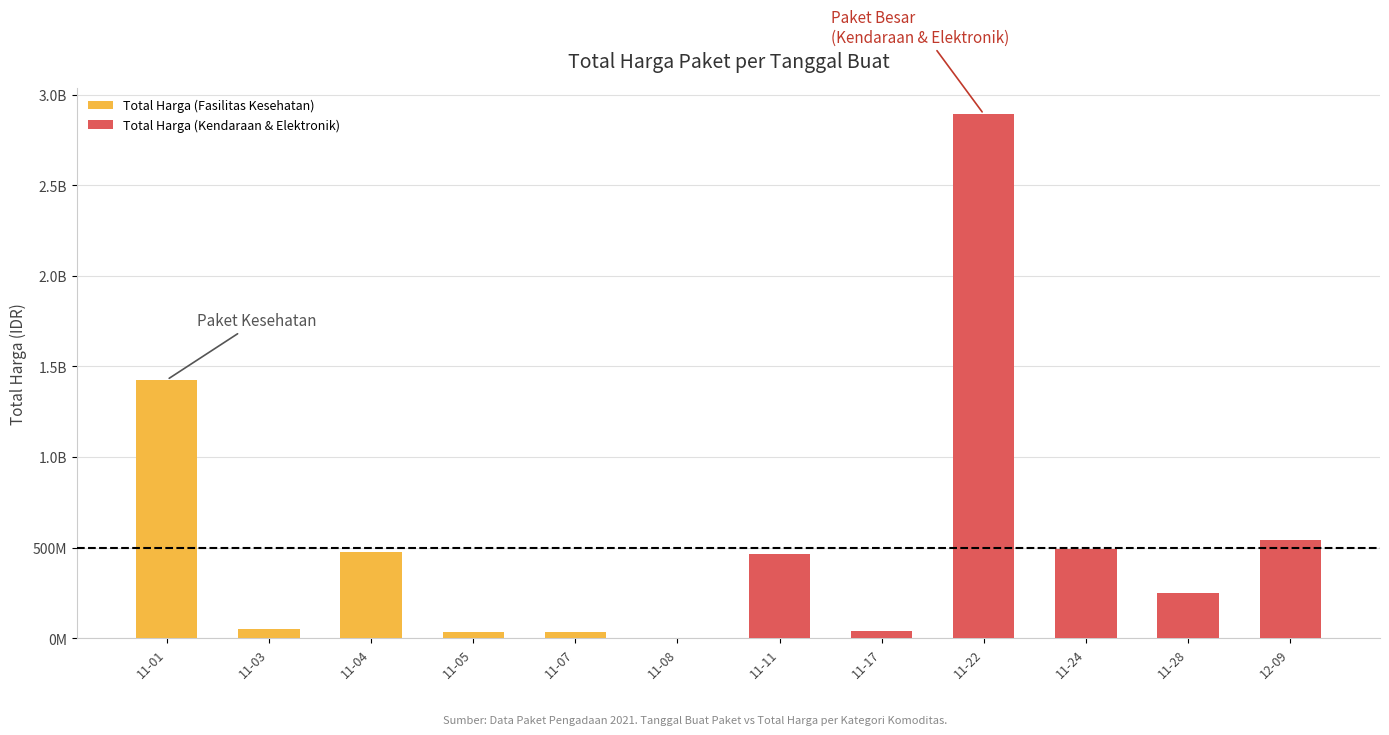

What is the maximum value for Total Harga (Fasilitas Kesehatan)?

1425867900